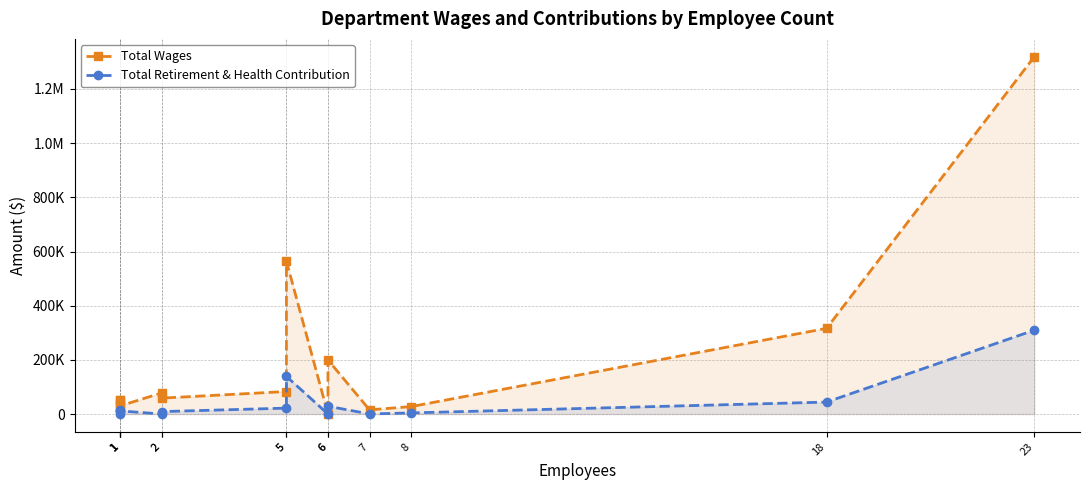

Where is Total Retirement & Health Contribution nearest to the value 154803?

5